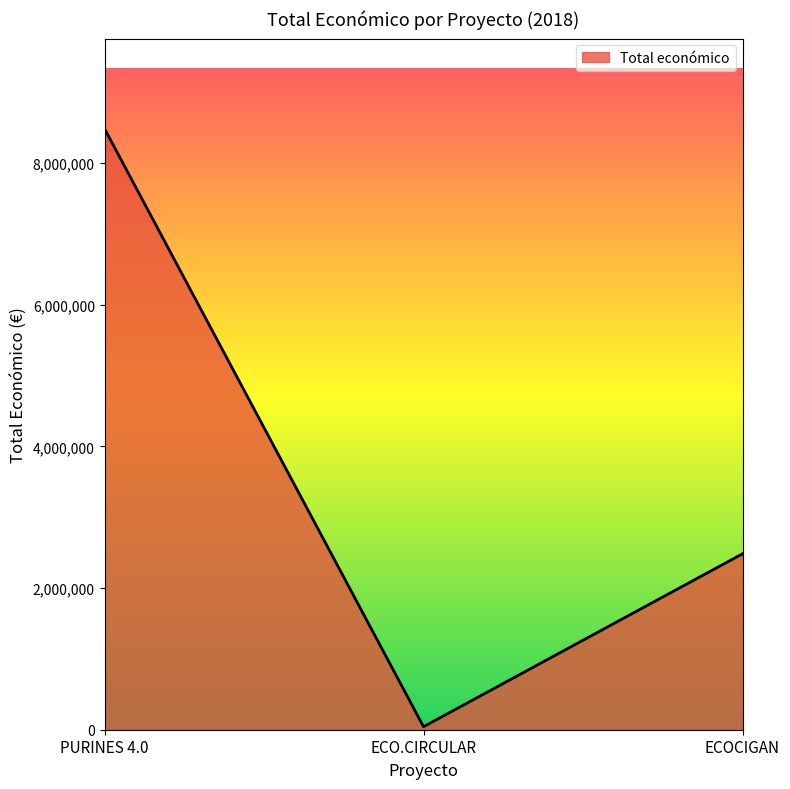

What is the ratio of the value at PURINES 4.0 to the value at ECO.CIRCULAR?

198.0